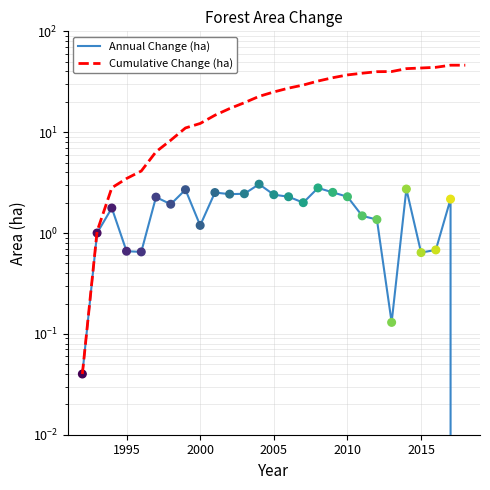

Is the value of Annual Change (ha) at 19 greater than the value of Cumulative Change (ha) at 22?

No